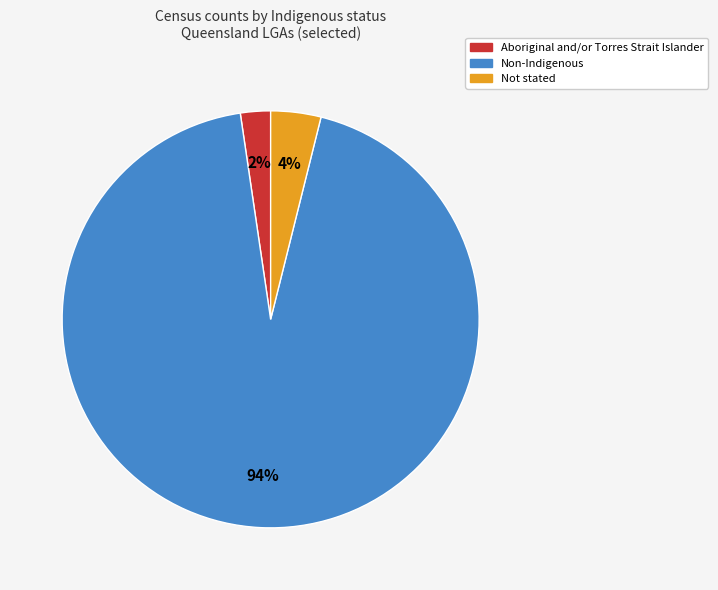

To the nearest percent, what is the average slice percentage?

33%